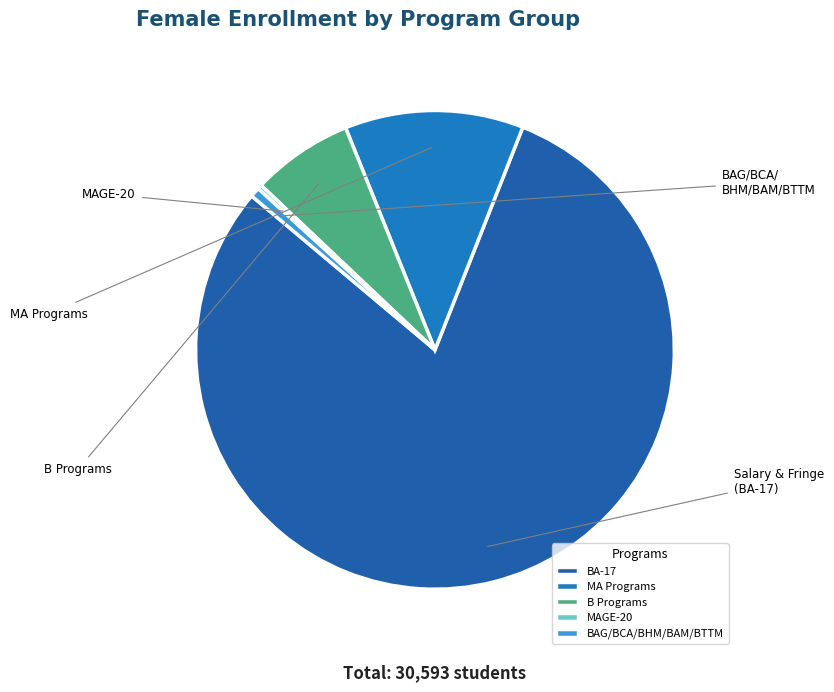

How many slices are in this pie chart?

5